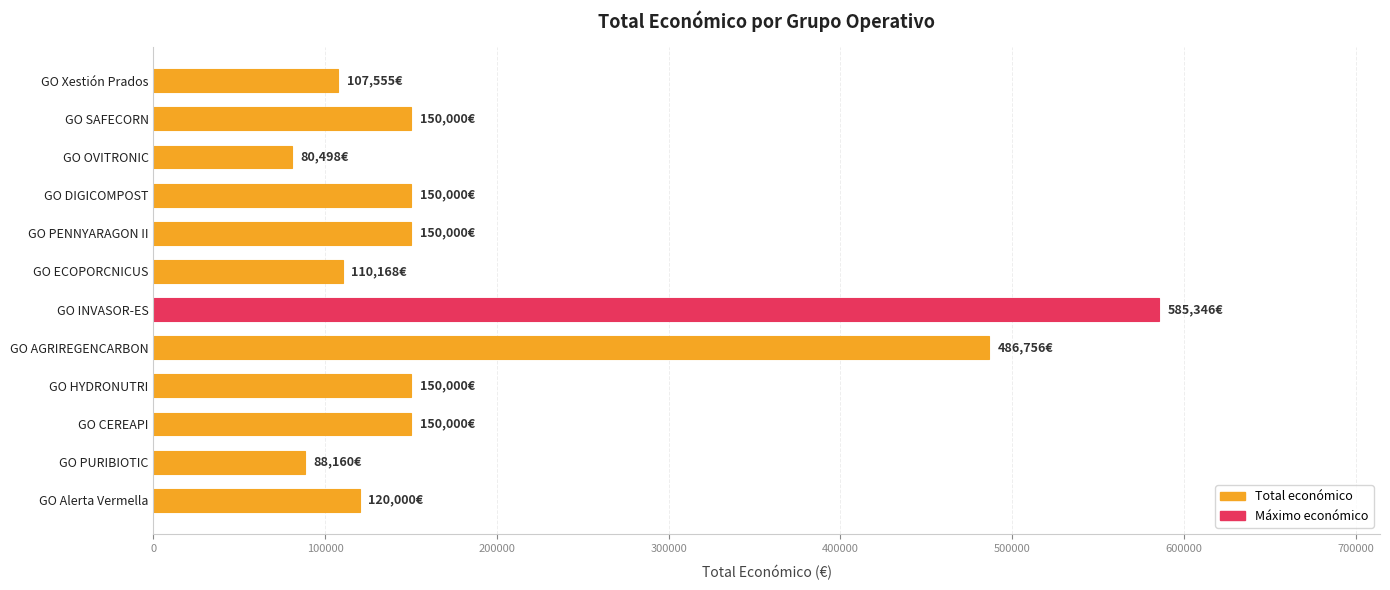

The value at GO INVASOR-ES is 813443. True or false?

False